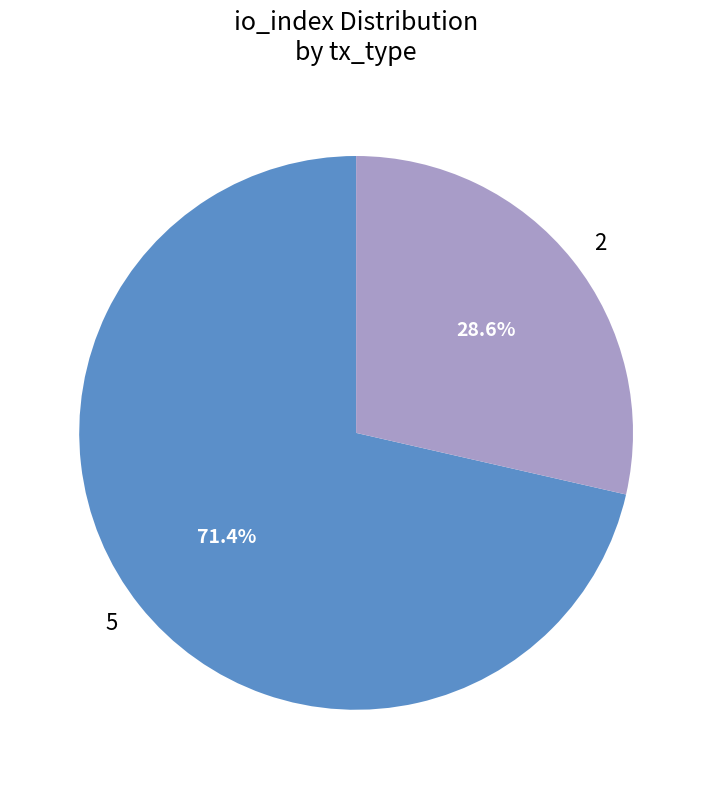

Does any single category account for the majority?

Yes